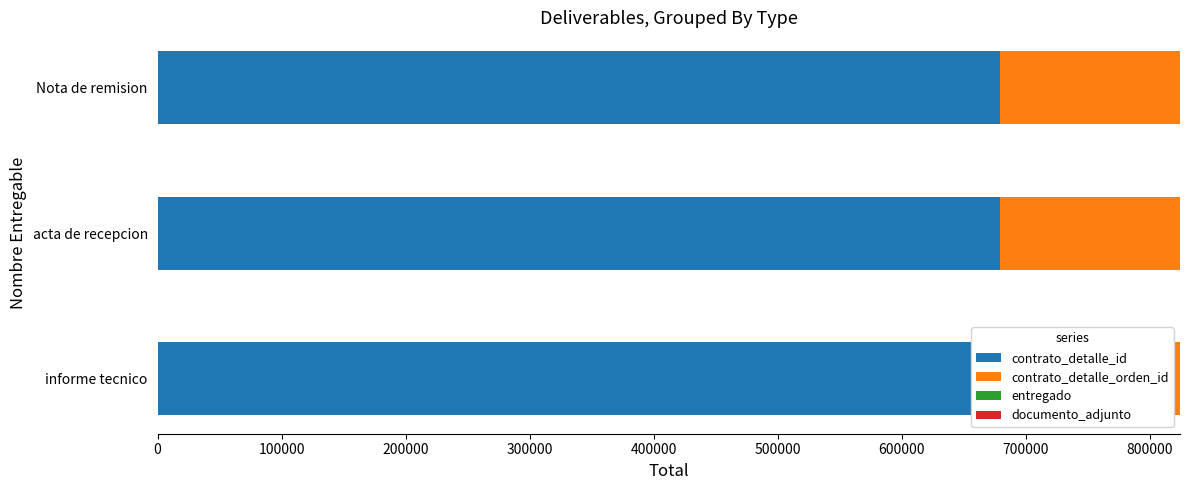

Reading left to right, list all the values displayed in this chart.

contrato_detalle_id: 679011	679011	679011
contrato_detalle_orden_id: 145474	145474	145474
entregado: 1	1	1
documento_adjunto: 1	1	1